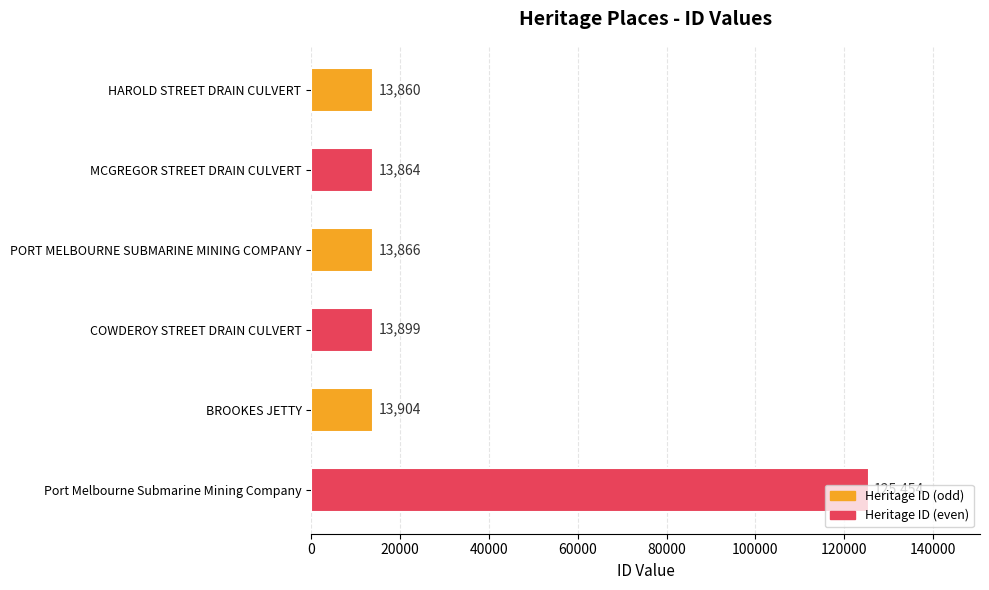

What position from the bottom is HAROLD STREET DRAIN CULVERT?

6